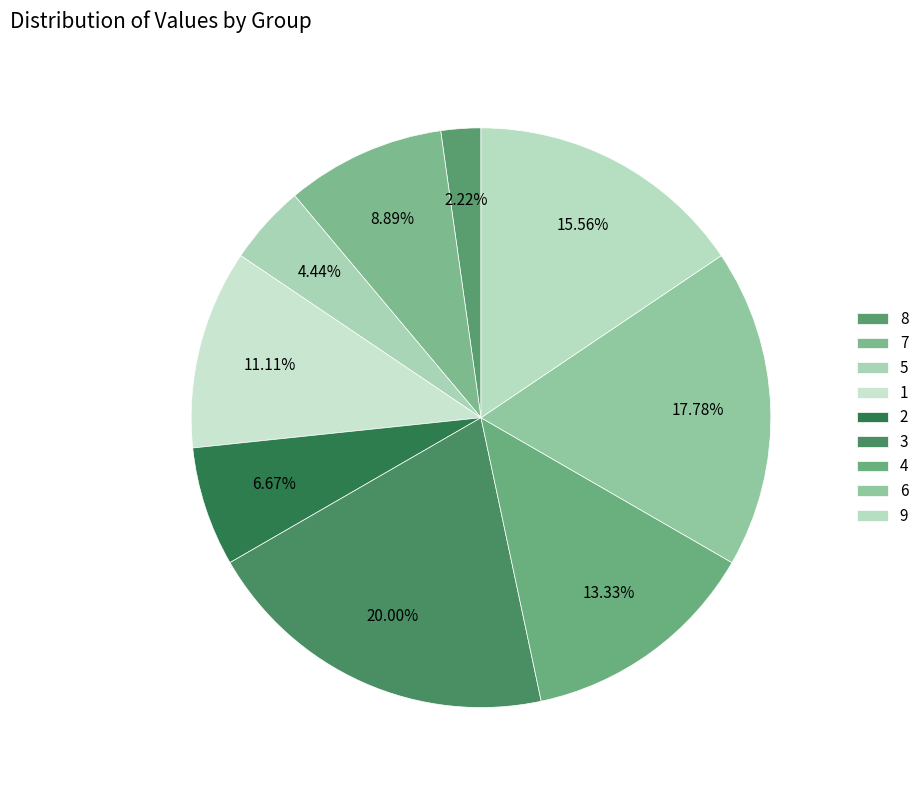

Is it true that 5 is 1% of the pie?

False